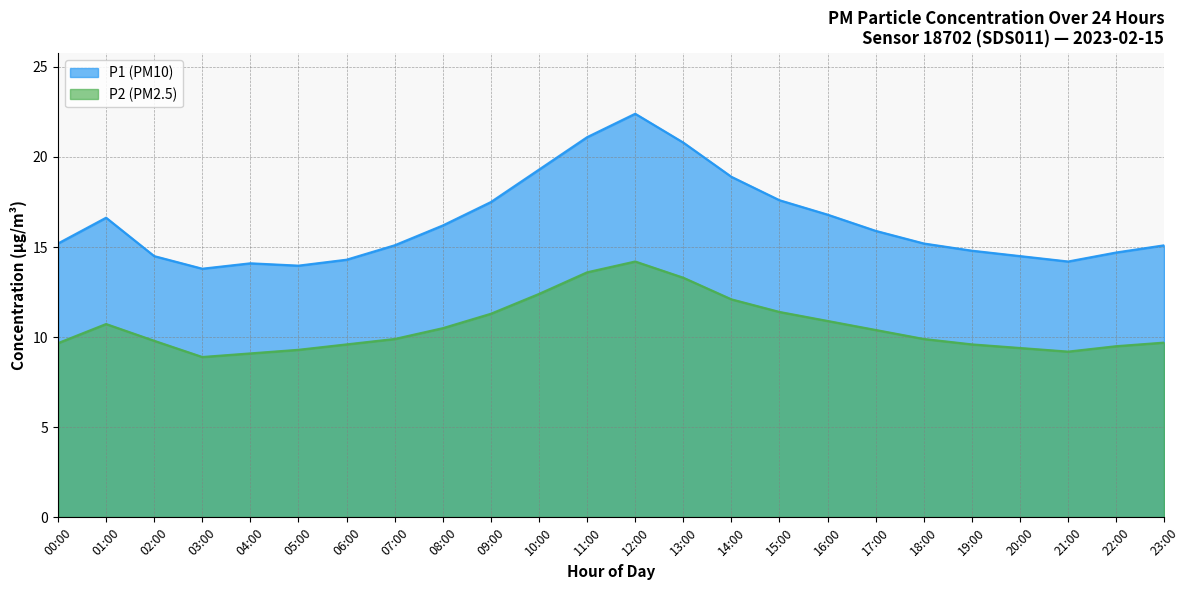

Where is P1 nearest to the value 18?

15:00